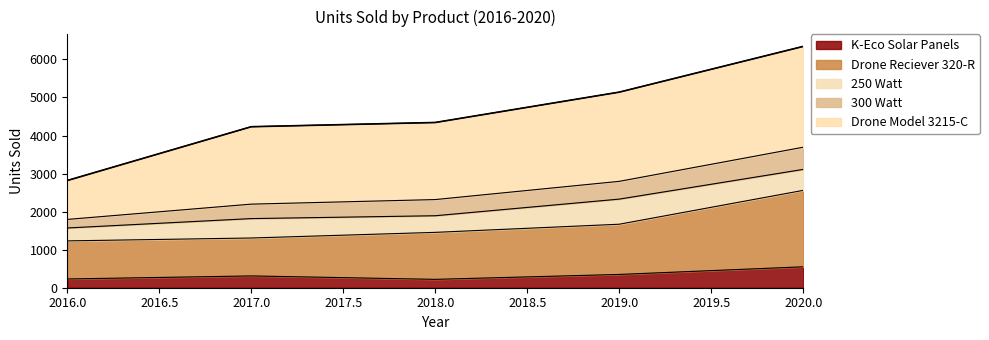

At which category is the sum across all series the highest?

2020.0